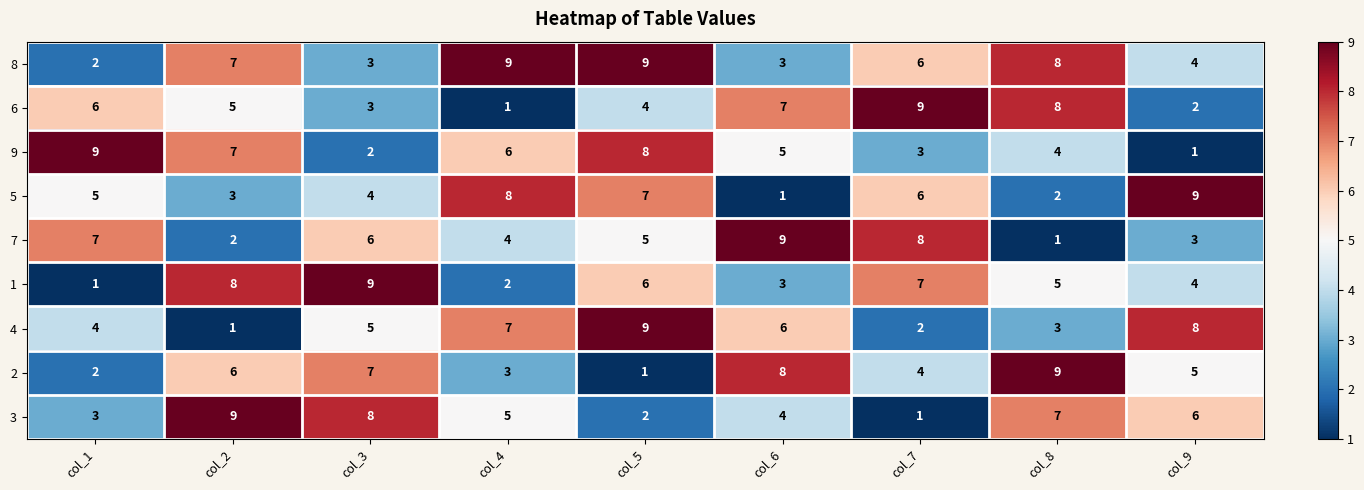

Which series has the largest total across all categories?

8